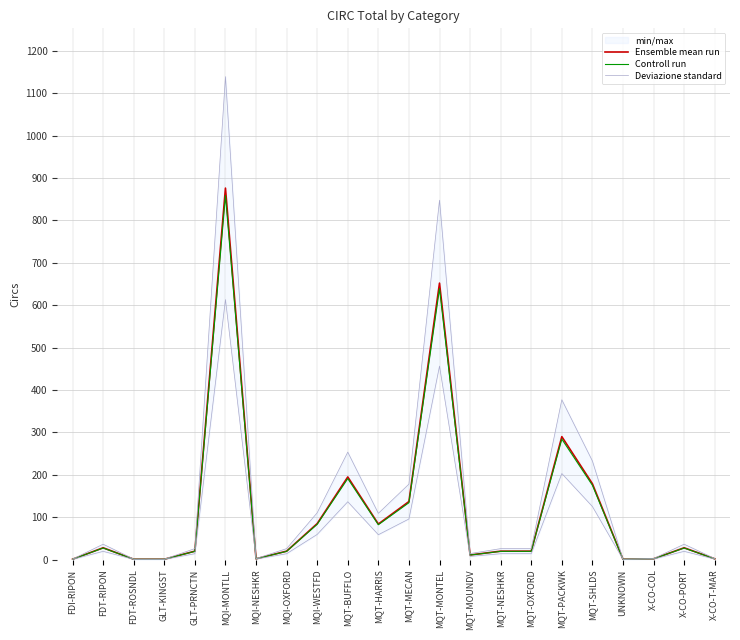

How many values in the Deviazione standard series exceed 26?

10